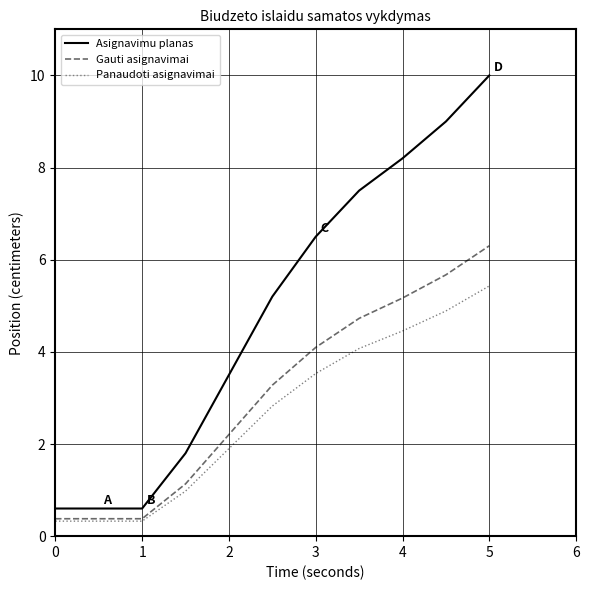

What is the difference between the maximum and minimum values in the Gauti asignavimai series?

5.9